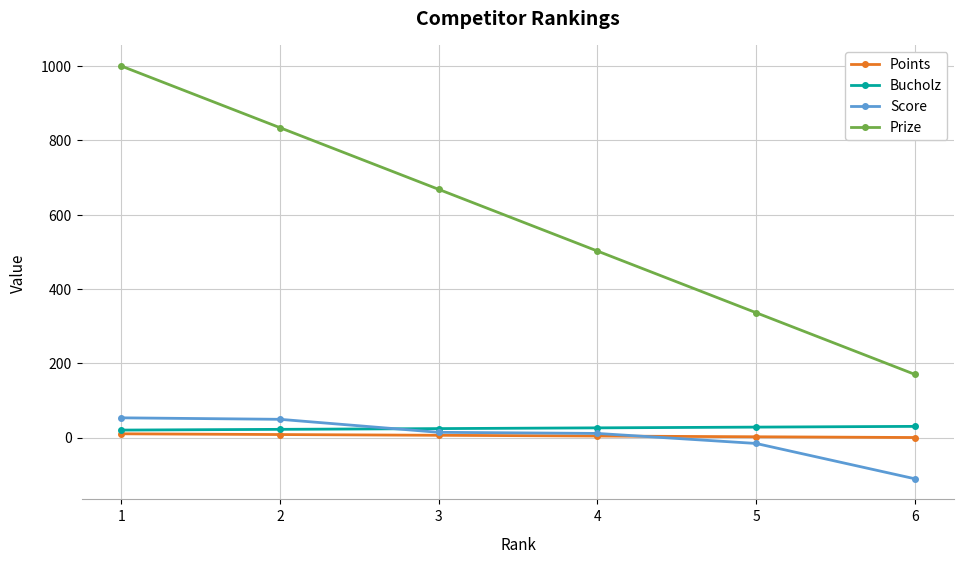

The value of Score at 6 is -57. True or false?

False